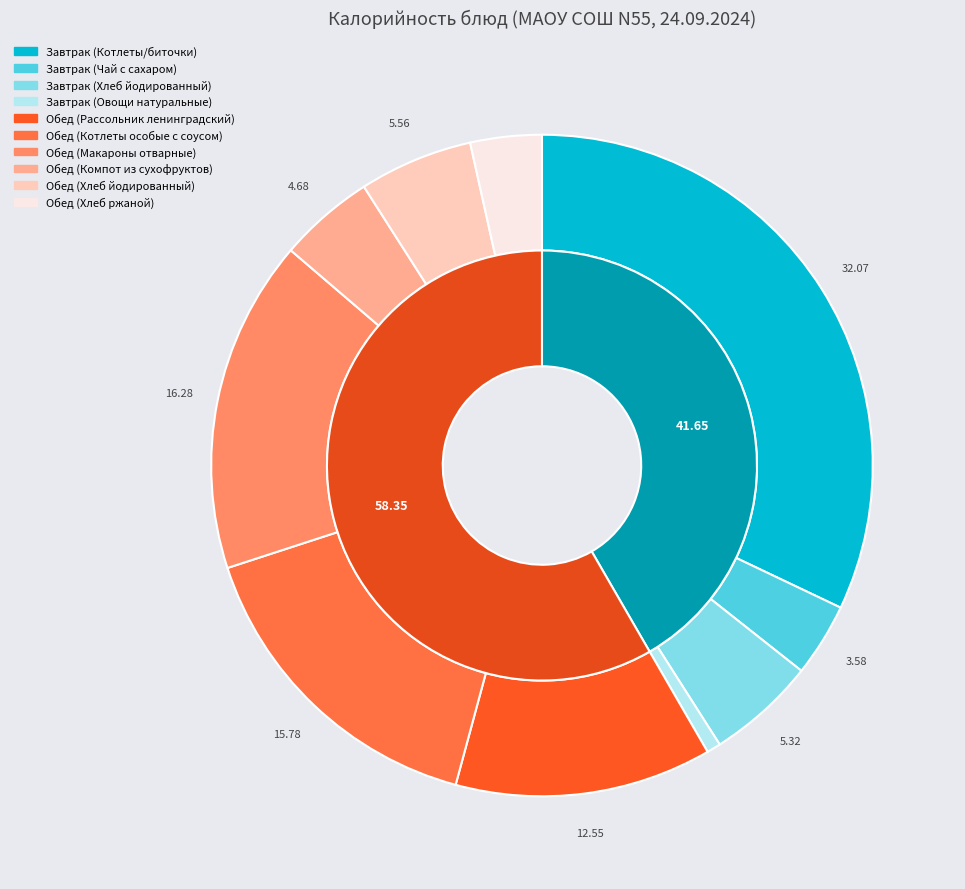

True or false: Завтрак (Чай с сахаром) accounts for 4% of the total.

True